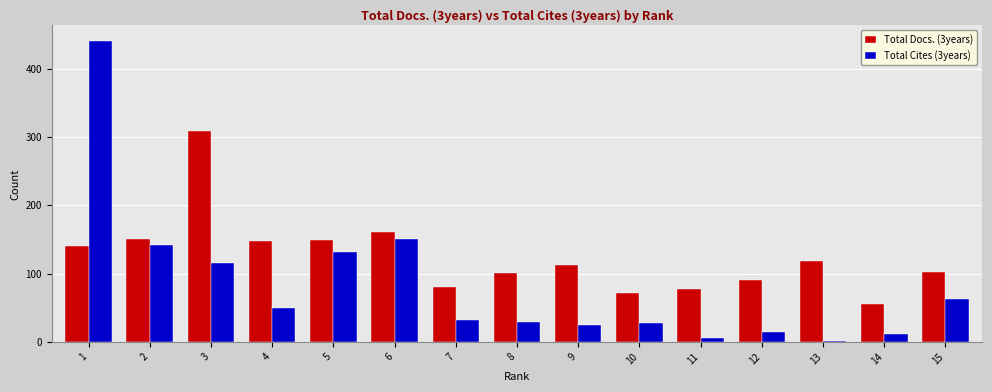

What is the value of the Total Cites (3years) bar at the 3rd from the left?

115